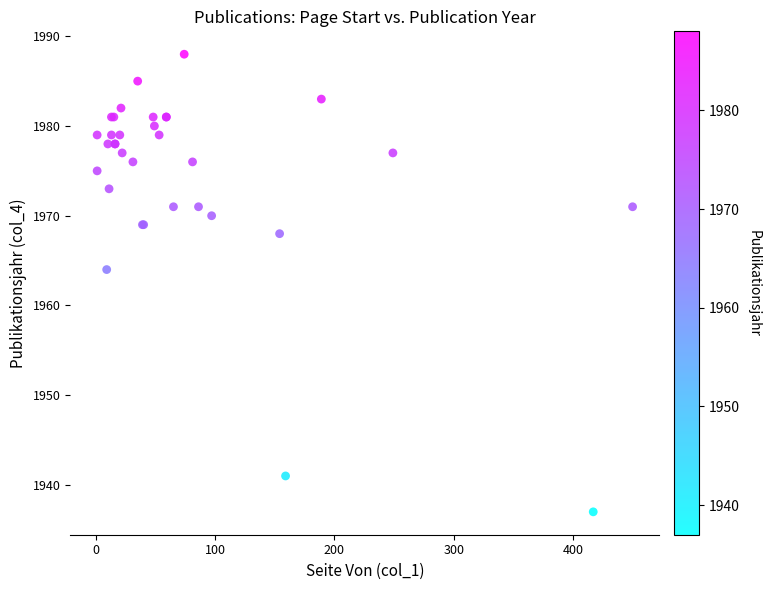

What Y value in the scatter plot is closest to 1962?

1964